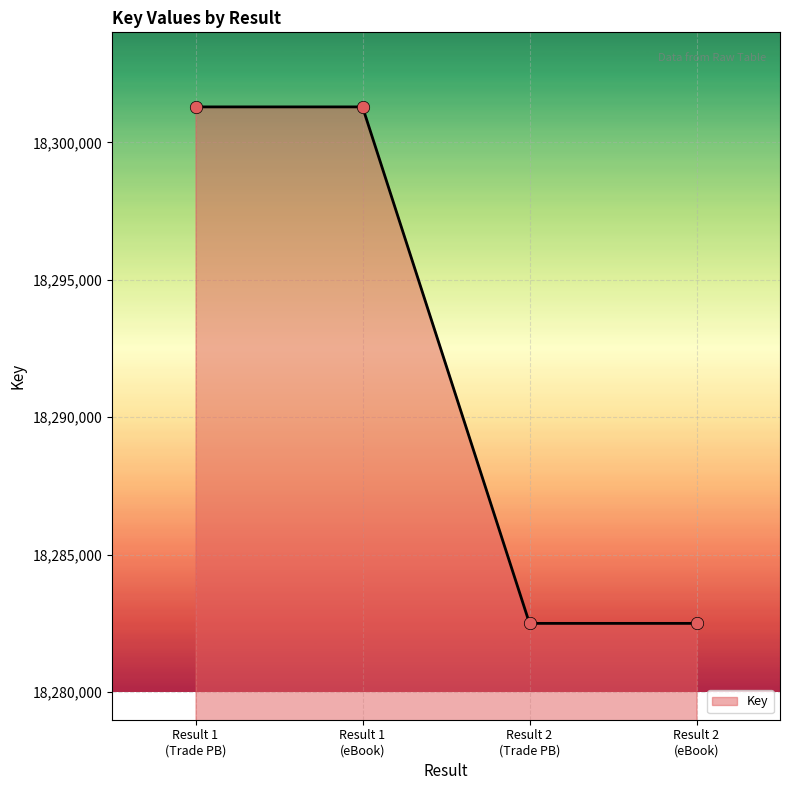

True or false: the data has more than 1 interior local peaks.

False